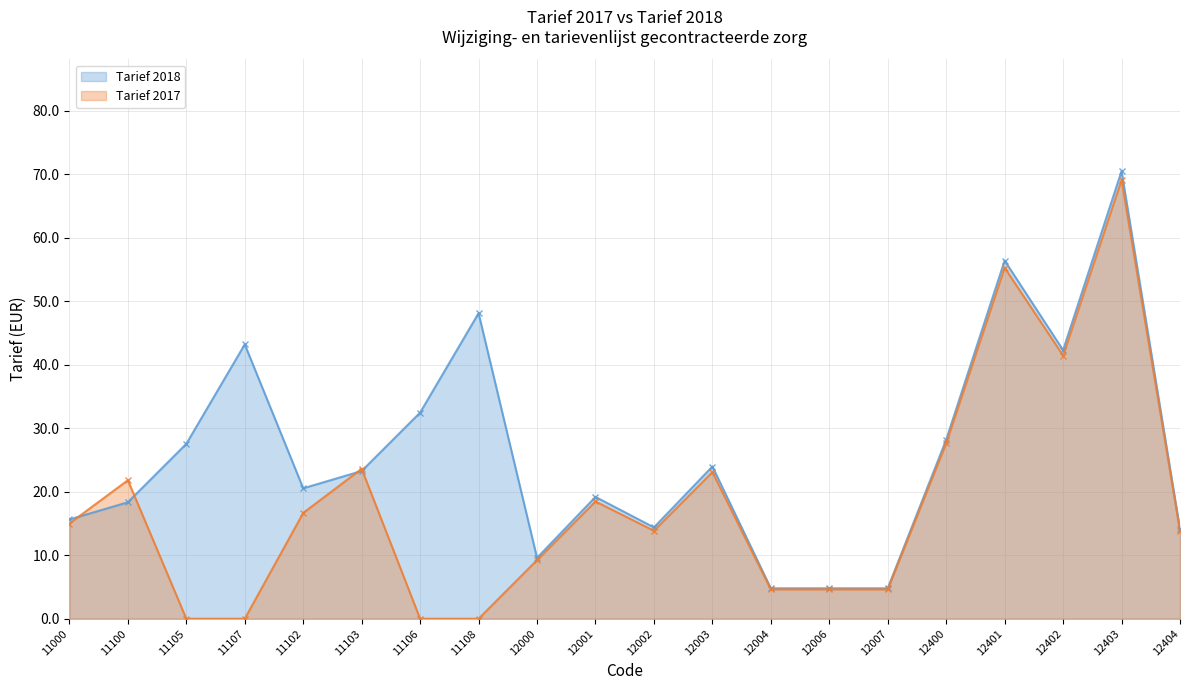

Reading left to right, what are all the values shown in this chart?

Tarief 2018: 11000=15.6	11100=18.3	11105=27.5	11107=43.2	11102=20.5	11103=23.3	11106=32.5	11108=48.1	12000=9.6	12001=19.2	12002=14.4	12003=24.0	12004=4.8	12006=4.8	12007=4.8	12400=28.2	12401=56.4	12402=42.3	12403=70.5	12404=14.1
Tarief 2017: 11000=15.0	11100=21.8	11105=0.0	11107=0.0	11102=16.7	11103=23.6	11106=0.0	11108=0.0	12000=9.2	12001=18.5	12002=13.8	12003=23.1	12004=4.6	12006=4.6	12007=4.6	12400=27.6	12401=55.3	12402=41.5	12403=69.1	12404=13.8